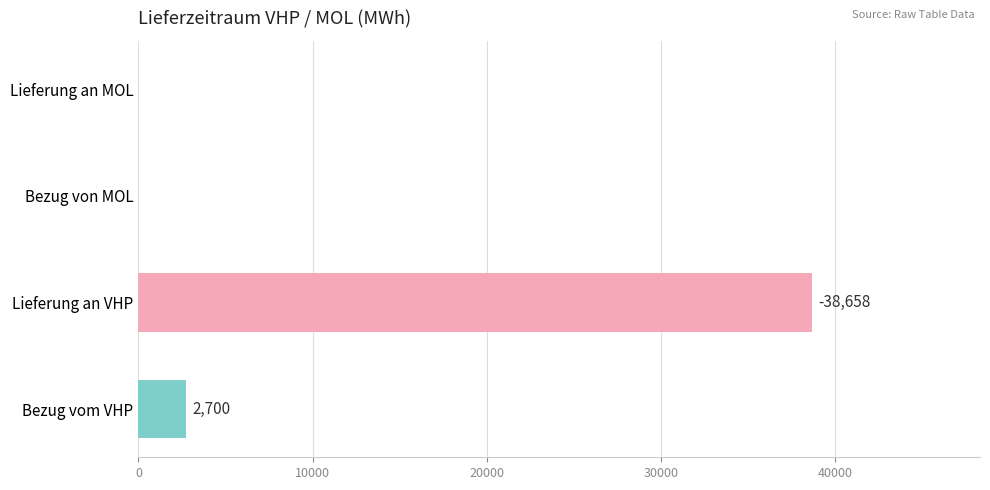

The value of Bezug von MOL at 01.11.2013 08:00-09:00 is 0. True or false?

True